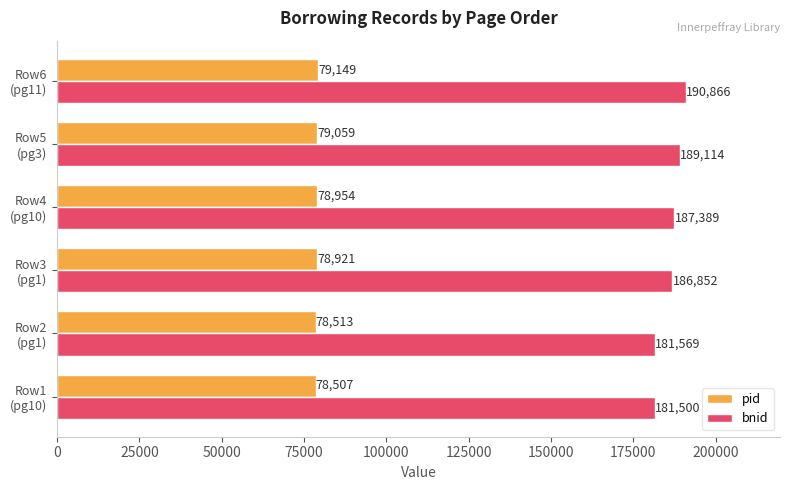

What is the minimum value shown in the chart?

78507